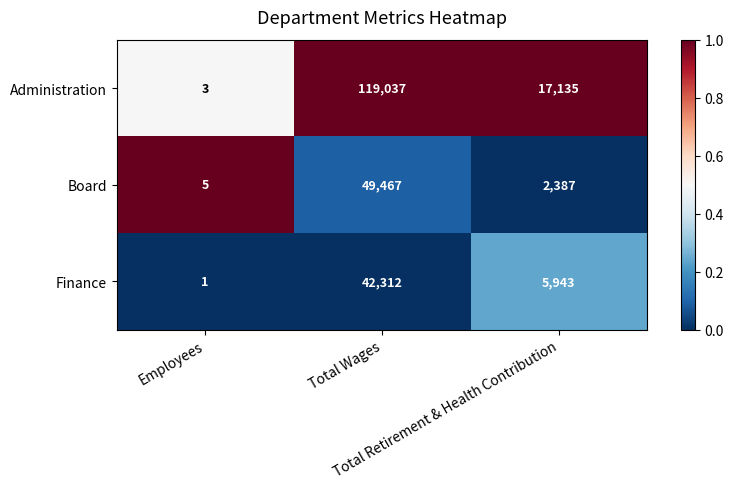

Which series has the widest spread of values?

Administration